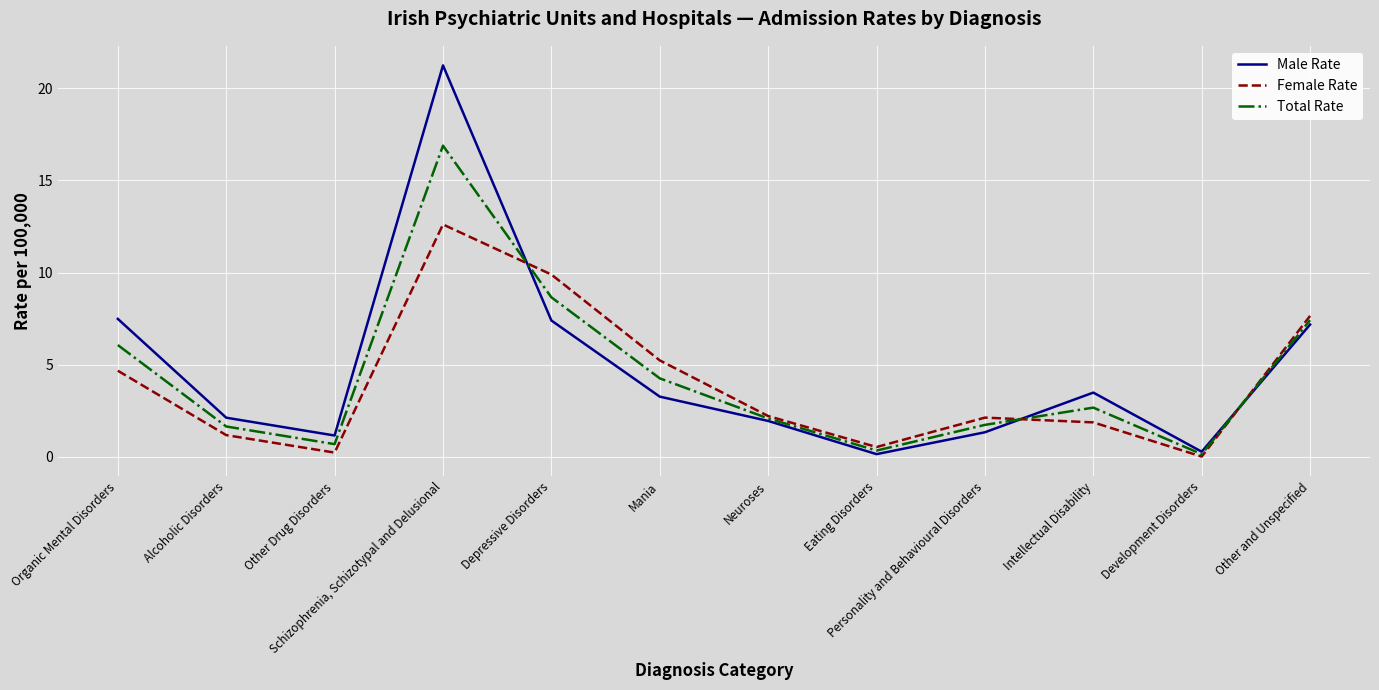

True or false: Male Rate and Total Rate cross at least once.

True